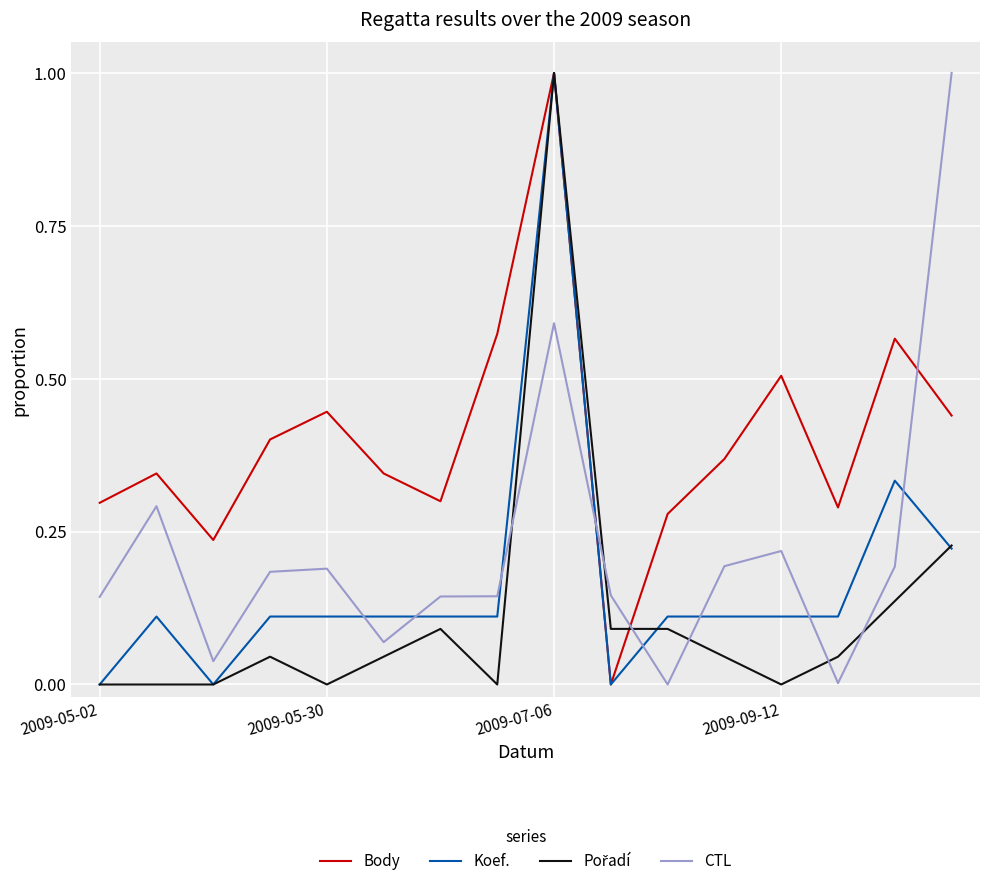

What is the maximum value shown in the chart?

1.0